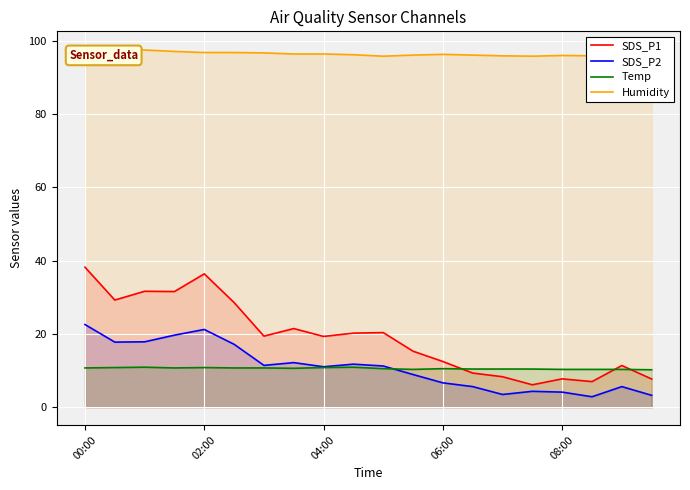

What is the highest value of the Temp series?

10.9